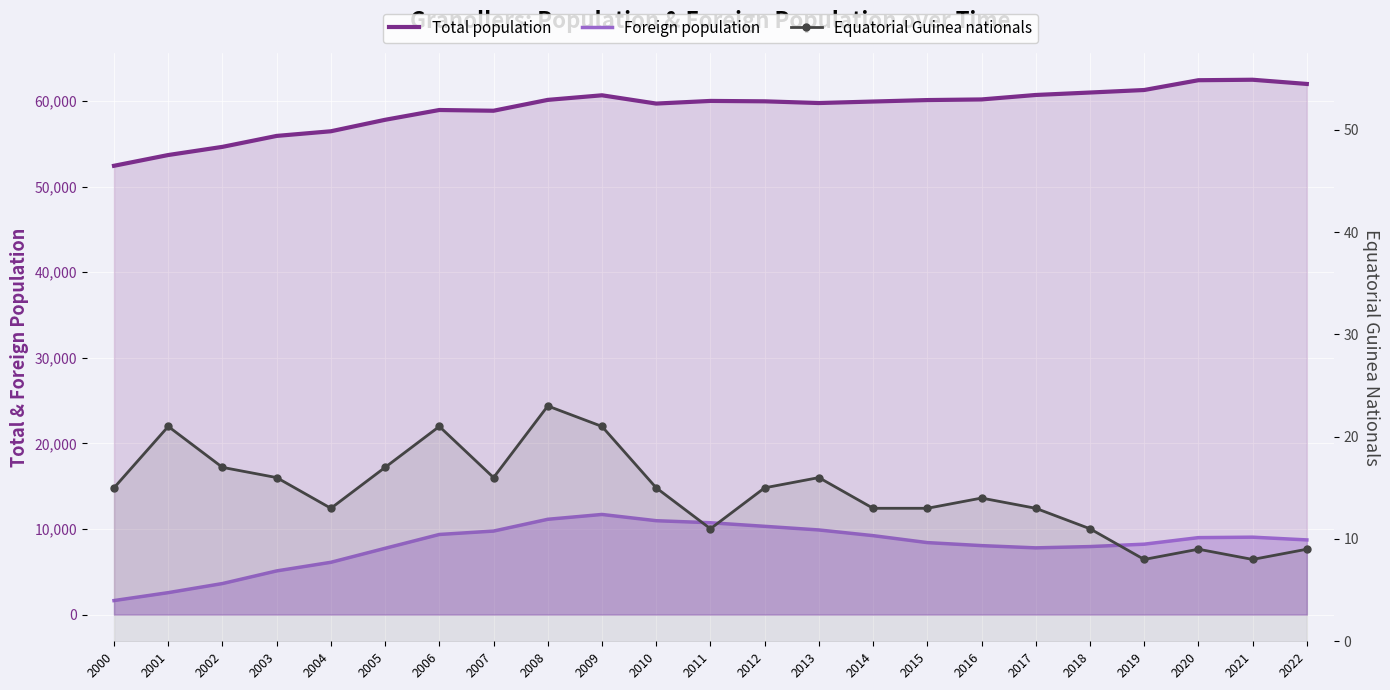

What is the difference between the Total population values at 2008 and 2005?

2326